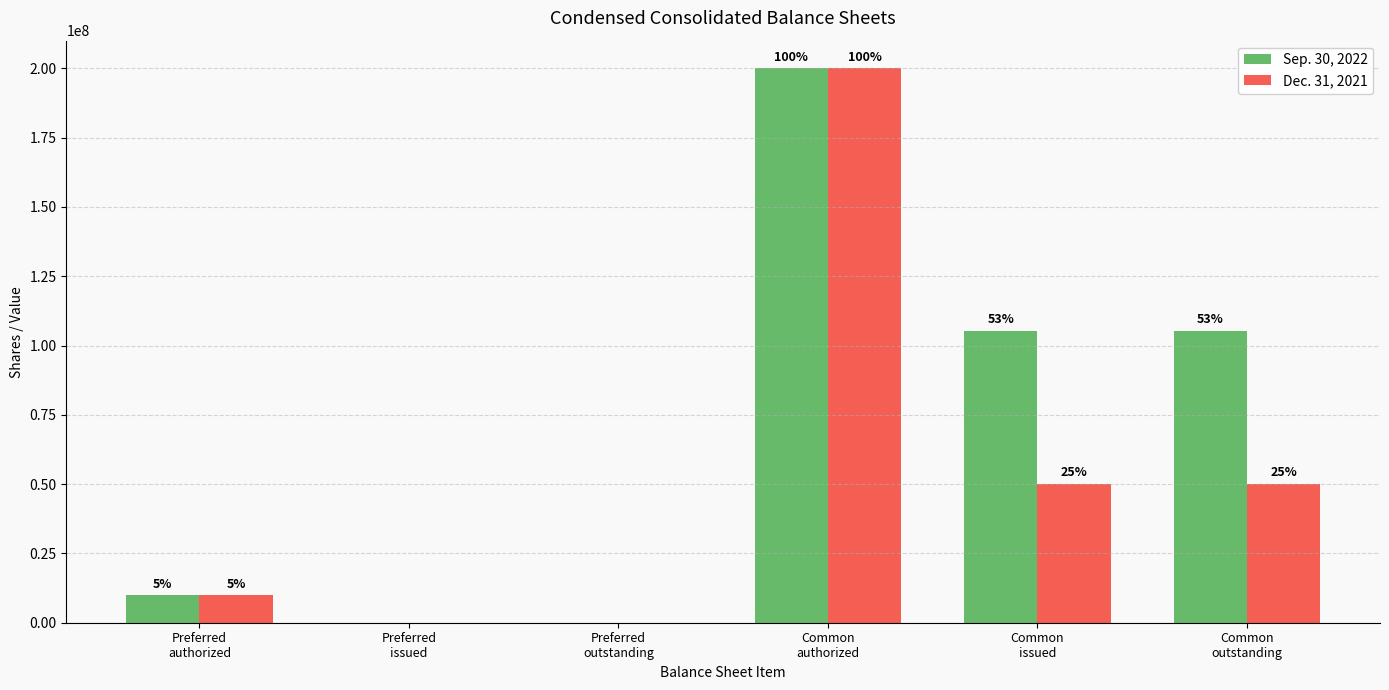

What are all the series names shown in the legend?

Sep. 30, 2022, Dec. 31, 2021